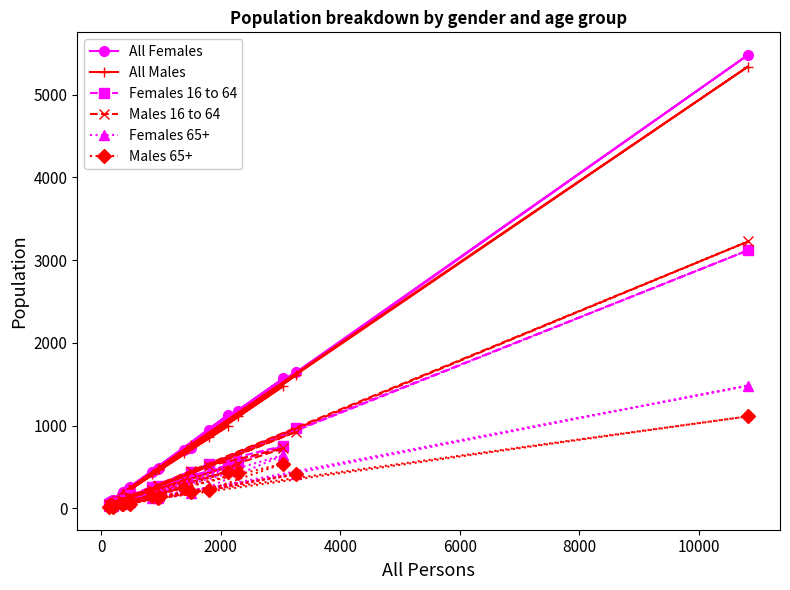

Which series has the widest spread of values?

All Females